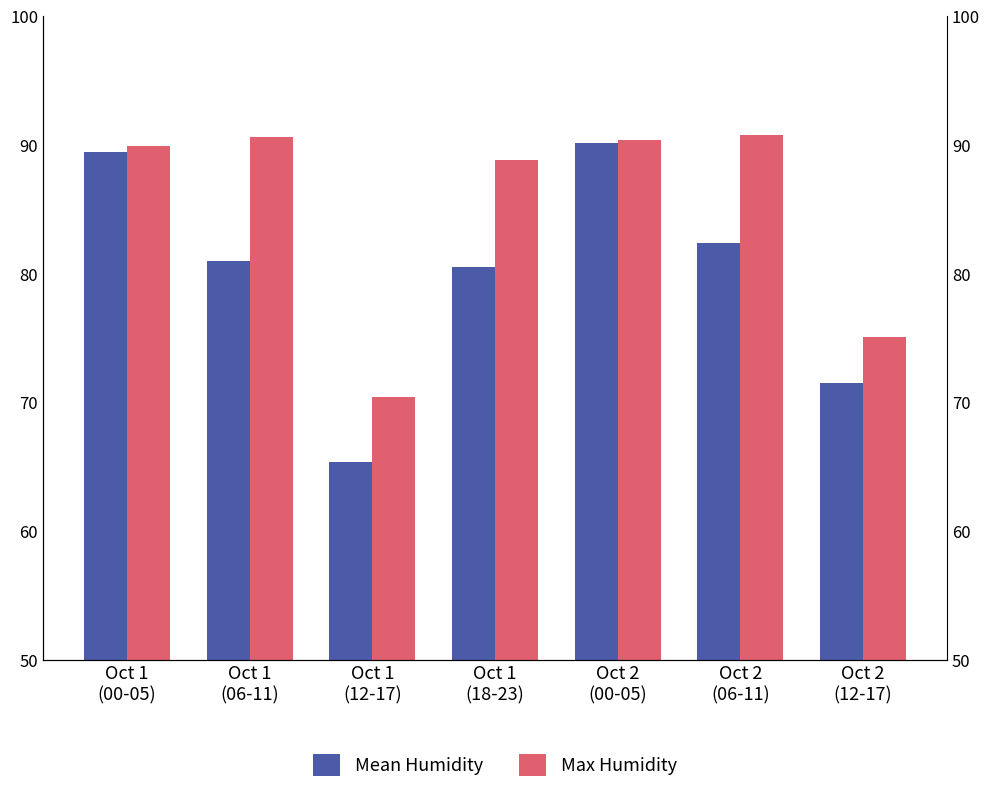

What is the sum of all Mean Humidity values?

560.4